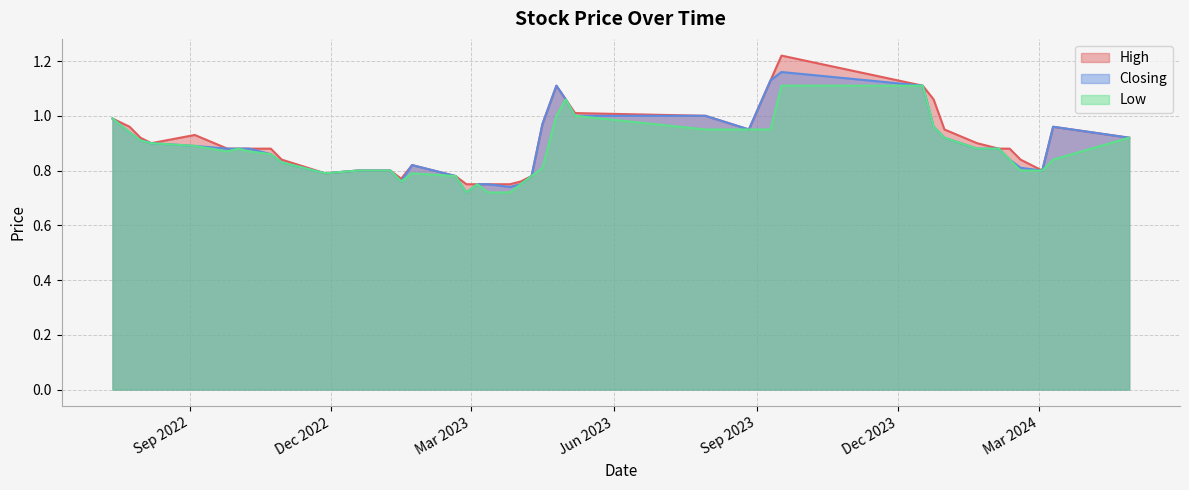

In Closing, how many points are lower than both neighbors (excluding endpoints)?

6